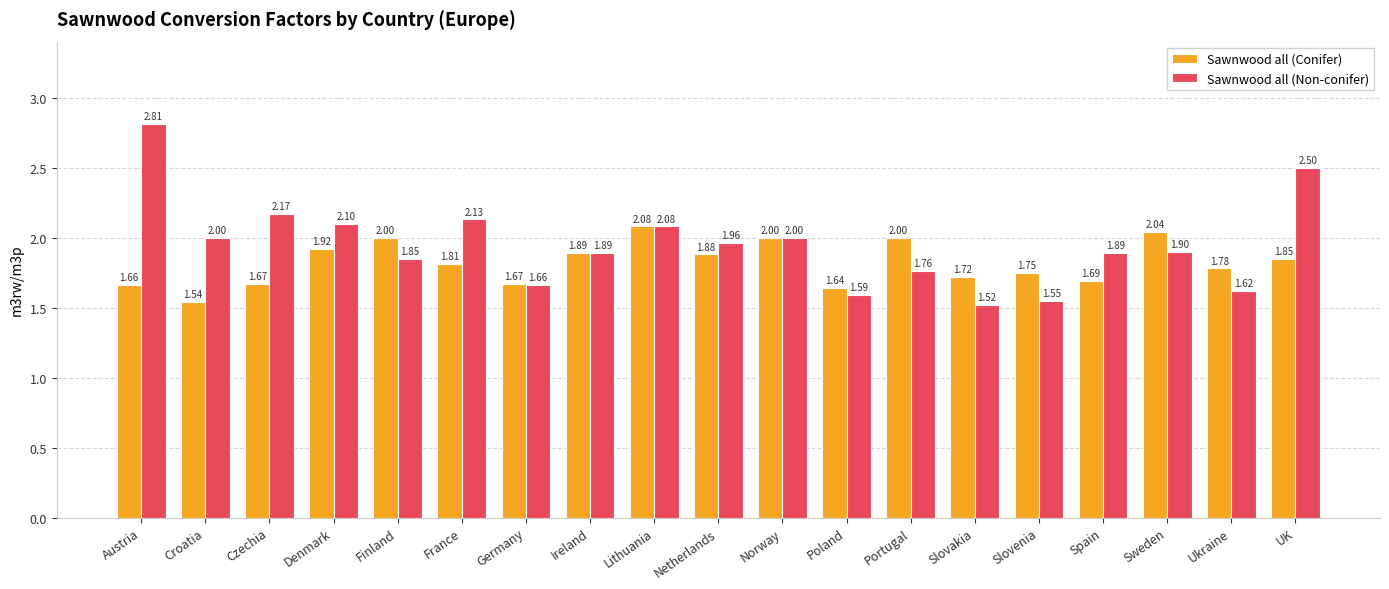

Which series has the largest range (max minus min)?

Sawnwood all (Non-conifer)